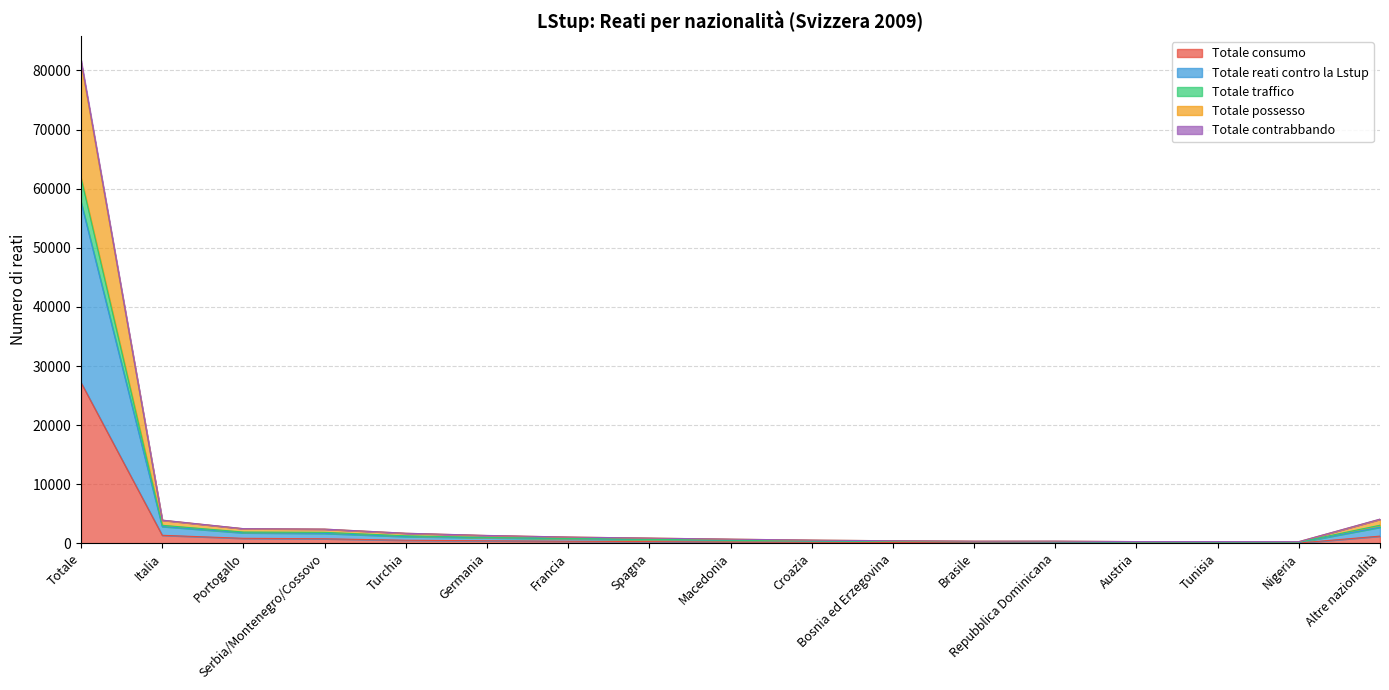

The value of Totale reati contro la Lstup at Germania is 1001. True or false?

True